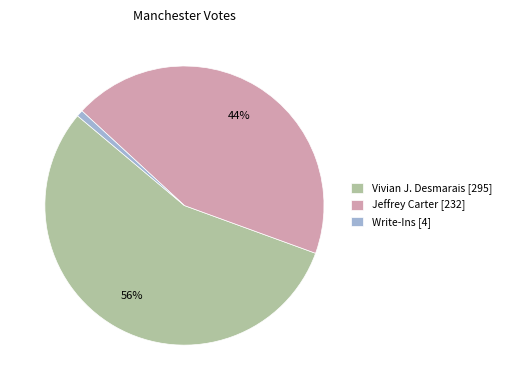

Between Write-Ins and Vivian J. Desmarais, which is larger?

Vivian J. Desmarais